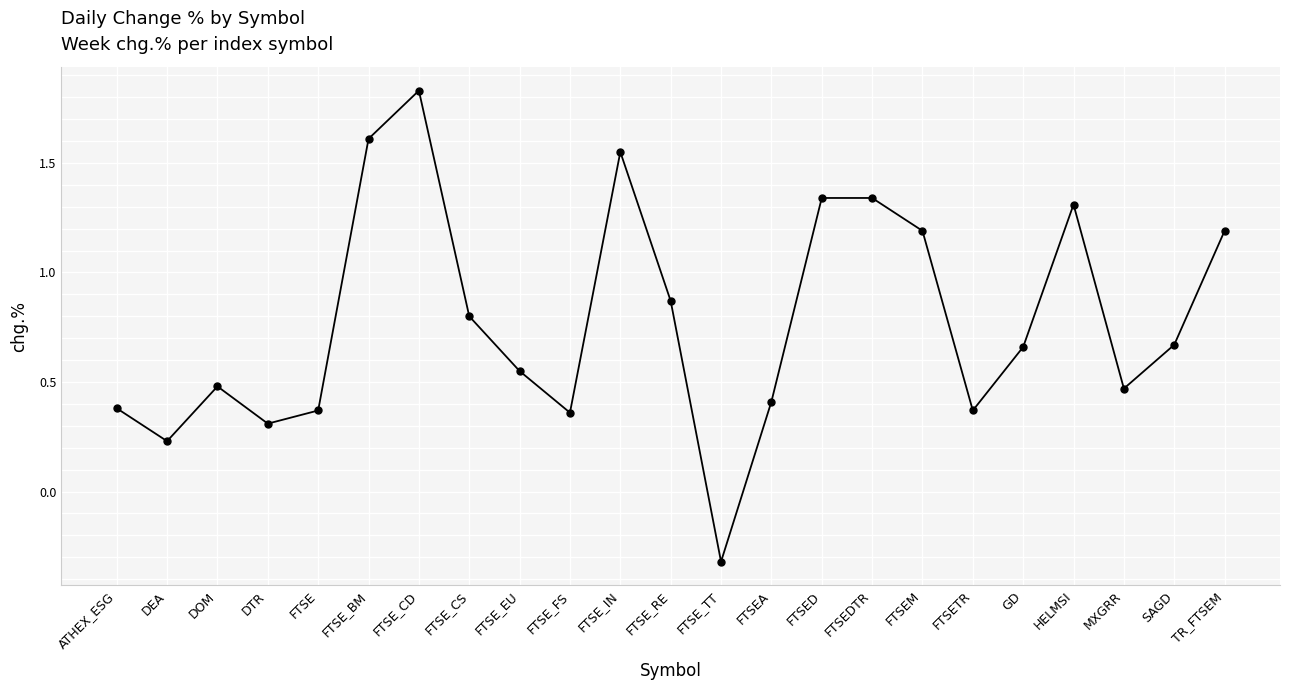

Which category has the lowest value across all series?

FTSE_TT